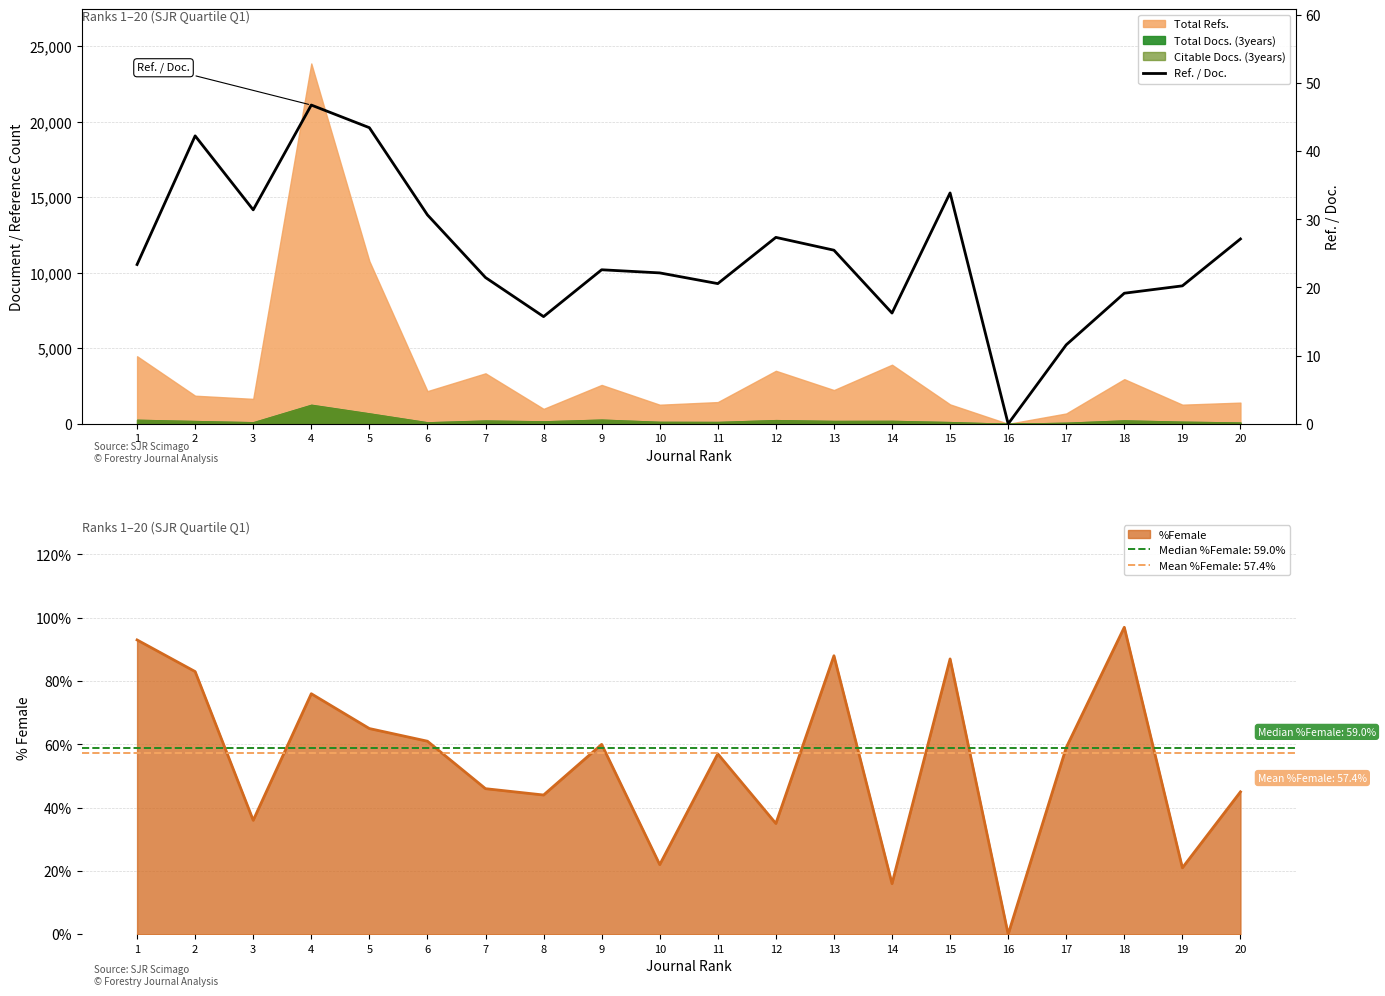

What is the value of the 20th point from the left?

27.1